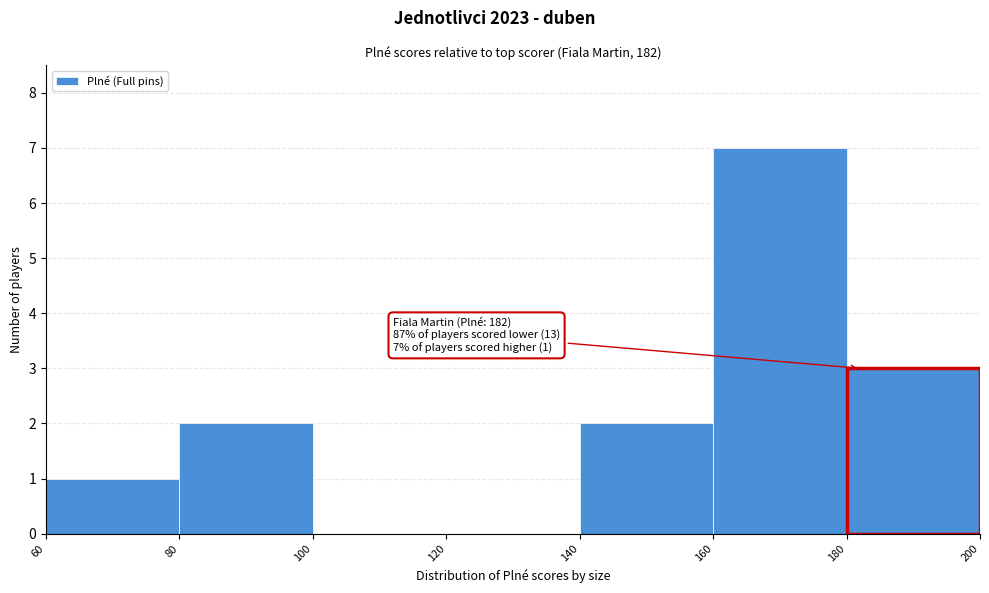

Over which range of the x-axis is the bar tallest?

160 to 180